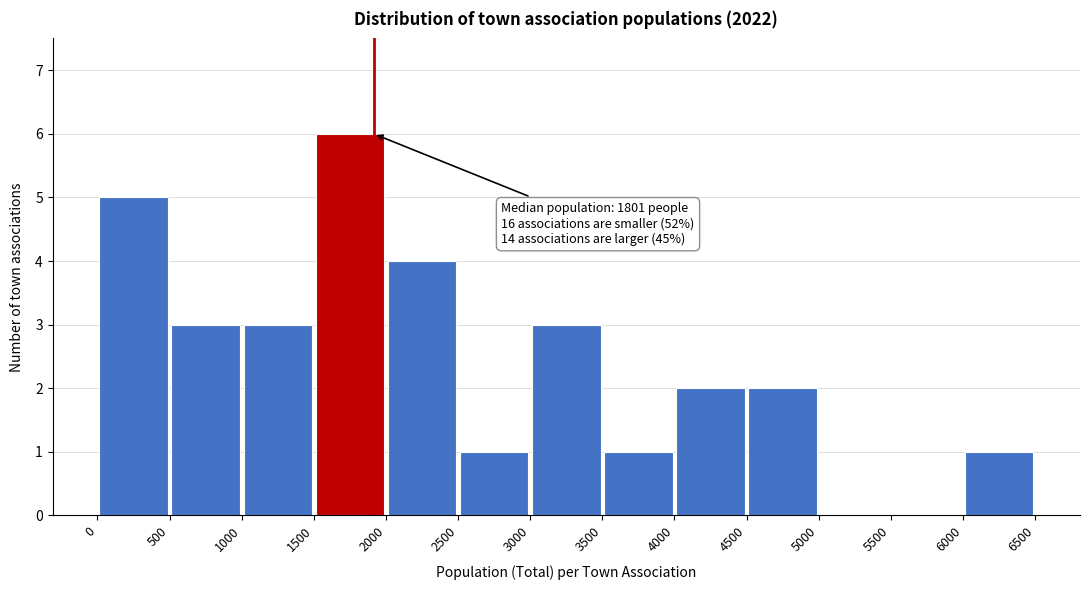

Over which range of the x-axis is the bar tallest?

1500 to 2000